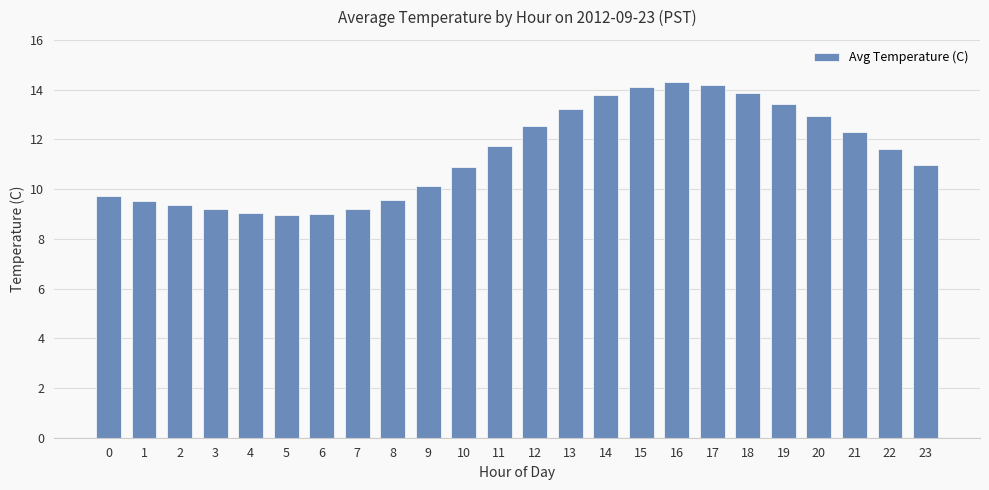

The chart shows a value of 8.4 at 14. True or false?

False